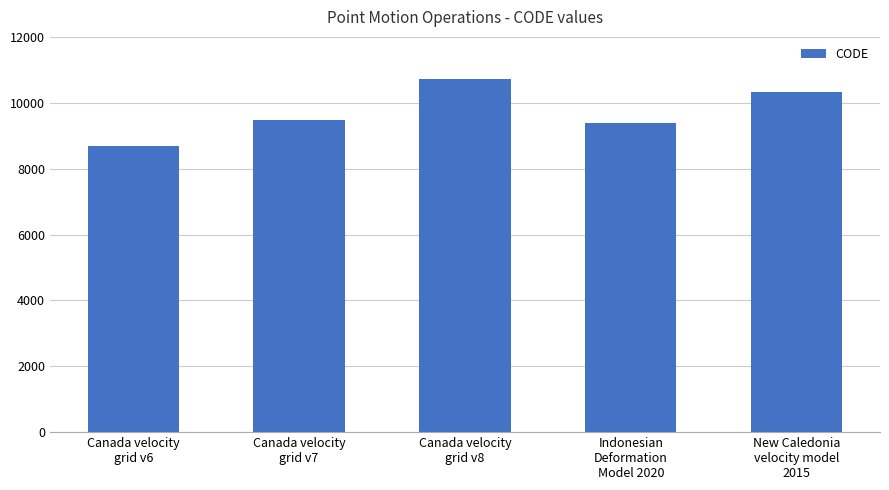

Is it true that the value at Canada velocity
grid v7 is 13042?

False